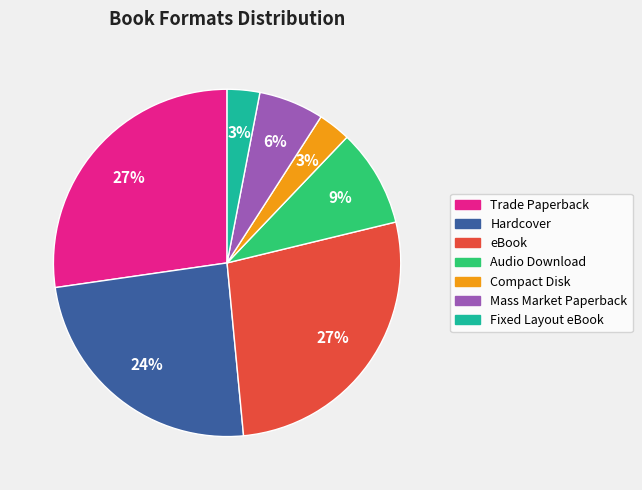

To the nearest percent, what percentage of the pie is Audio Download?

9%